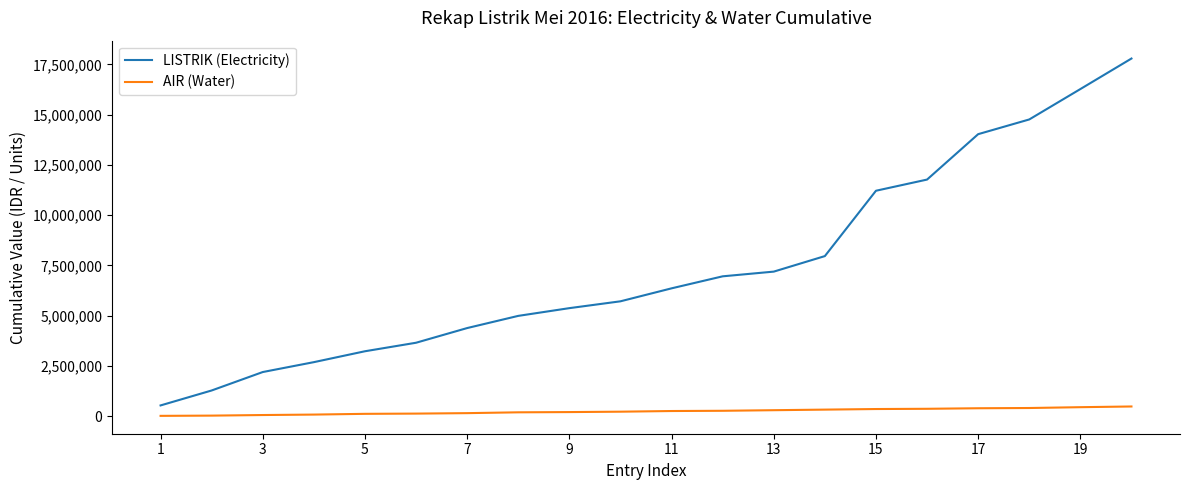

What is the minimum value for LISTRIK (Electricity)?

532529